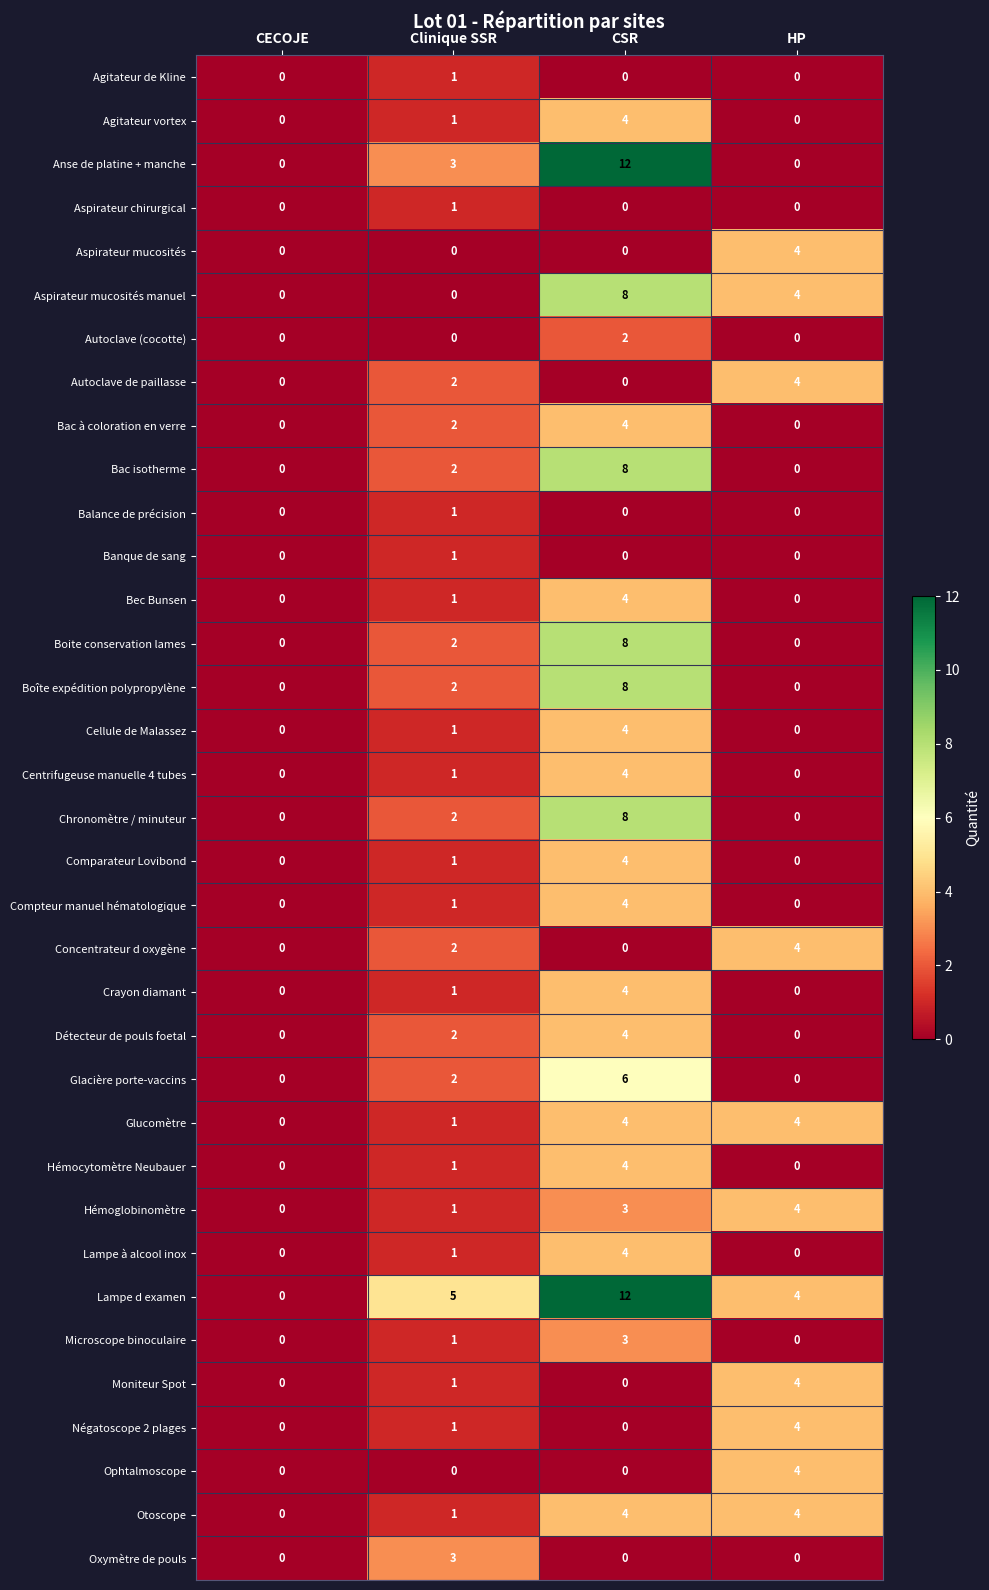

At which category is the sum across all series the highest?

CSR